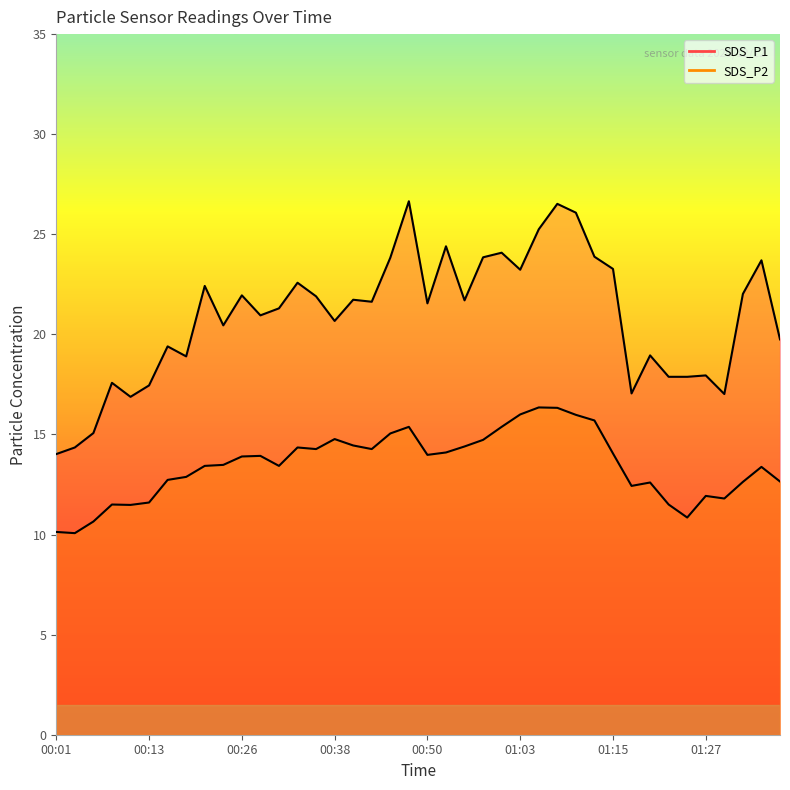

At which category is the sum across all series the highest?

01:08